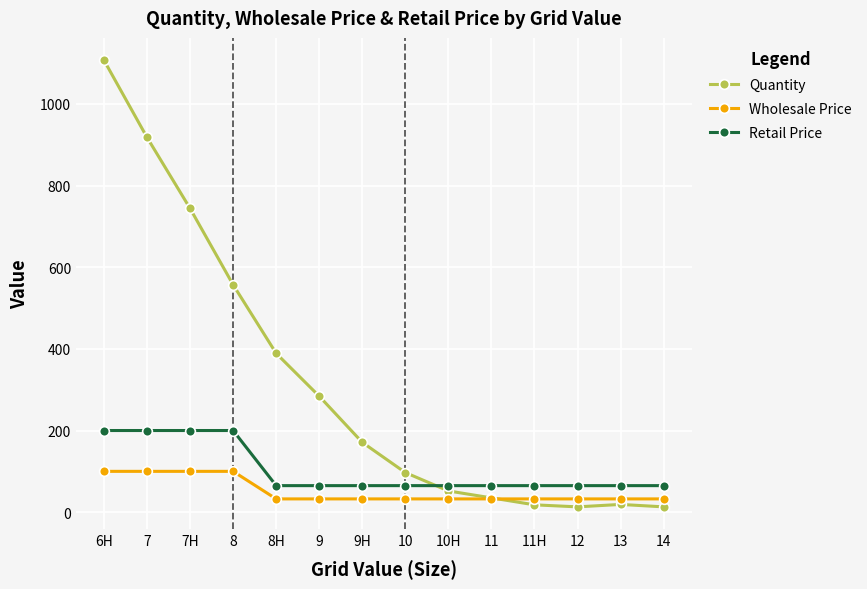

At 9H, list the series in order from largest to smallest.

Quantity, Retail Price, Wholesale Price